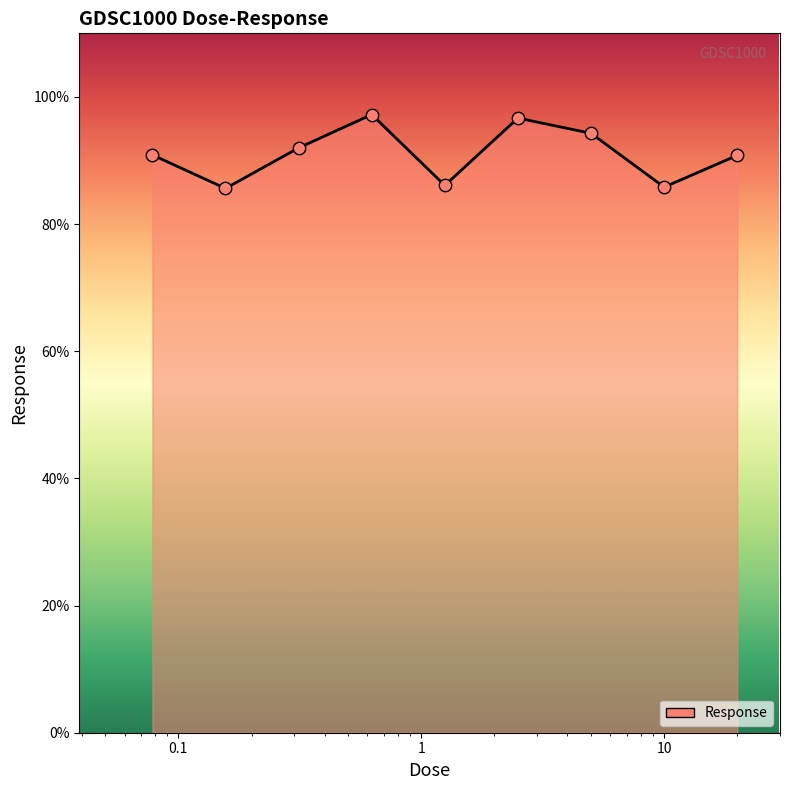

What is the smallest value displayed?

85.6